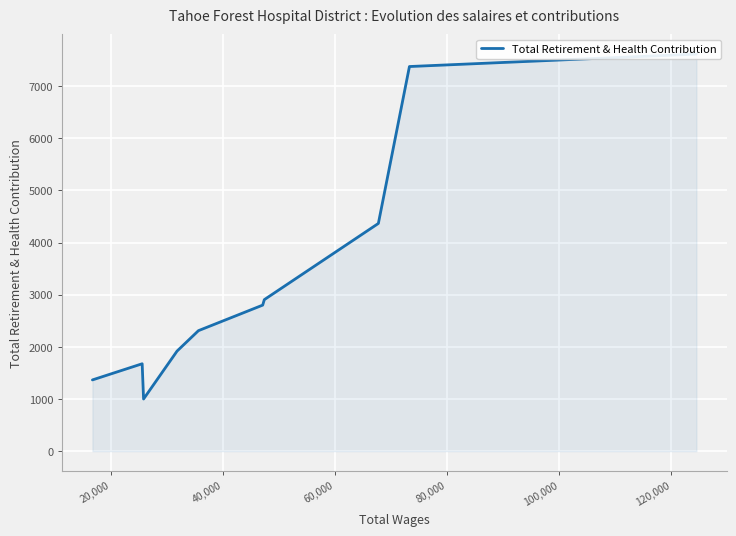

The chart shows a value of 2364 at 9. True or false?

False